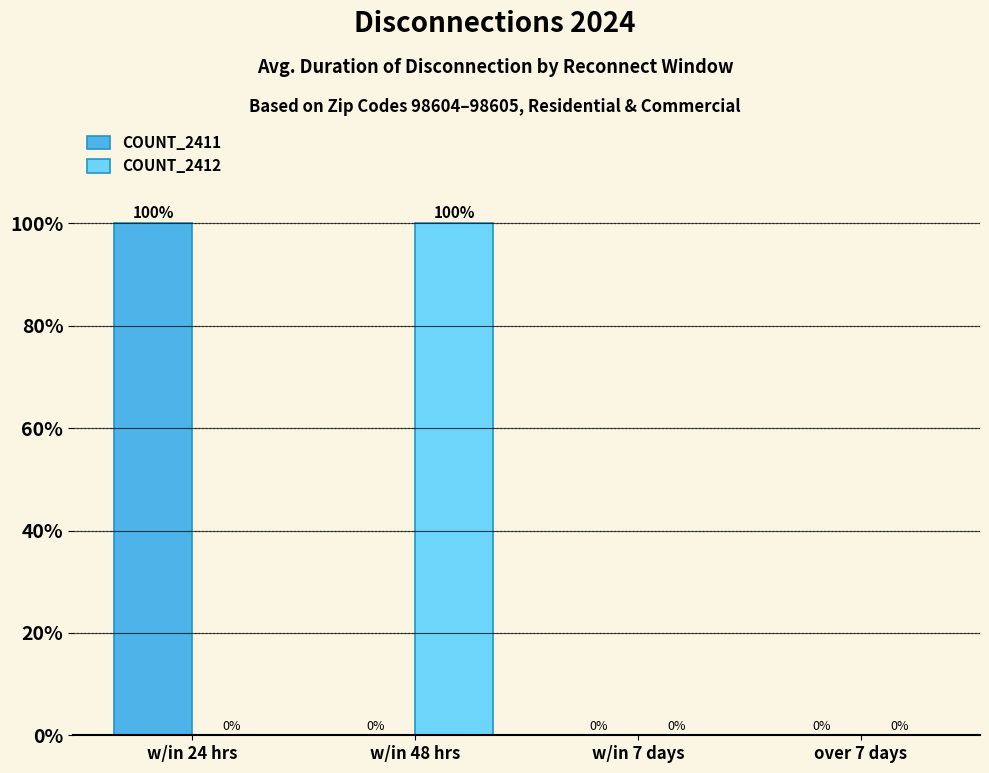

Reading left to right, list all the values displayed in this chart.

COUNT_2411: w/in 24 hrs=100	w/in 48 hrs=0	w/in 7 days=0	over 7 days=0
COUNT_2412: w/in 24 hrs=0	w/in 48 hrs=100	w/in 7 days=0	over 7 days=0